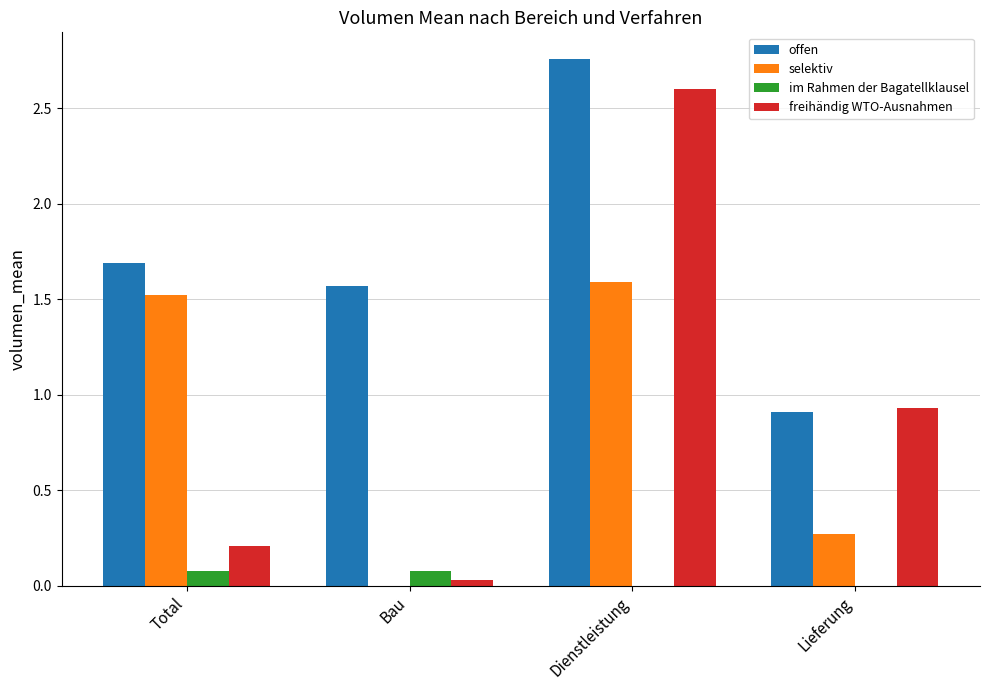

Which category has the highest value in the selektiv series?

Dienstleistung